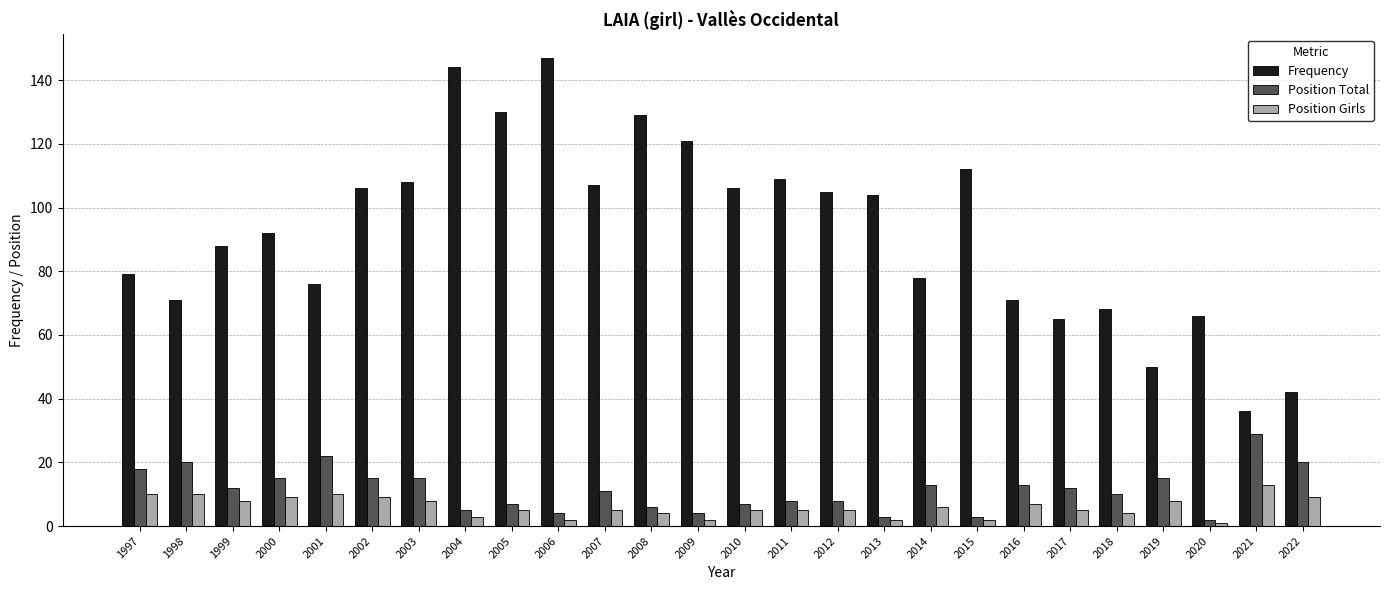

Reading right to left, transcribe all the data shown in this chart.

Frequency: 2022=42	2021=36	2020=66	2019=50	2018=68	2017=65	2016=71	2015=112	2014=78	2013=104	2012=105	2011=109	2010=106	2009=121	2008=129	2007=107	2006=147	2005=130	2004=144	2003=108	2002=106	2001=76	2000=92	1999=88	1998=71	1997=79
Position Total: 2022=20	2021=29	2020=2	2019=15	2018=10	2017=12	2016=13	2015=3	2014=13	2013=3	2012=8	2011=8	2010=7	2009=4	2008=6	2007=11	2006=4	2005=7	2004=5	2003=15	2002=15	2001=22	2000=15	1999=12	1998=20	1997=18
Position Girls: 2022=9	2021=13	2020=1	2019=8	2018=4	2017=5	2016=7	2015=2	2014=6	2013=2	2012=5	2011=5	2010=5	2009=2	2008=4	2007=5	2006=2	2005=5	2004=3	2003=8	2002=9	2001=10	2000=9	1999=8	1998=10	1997=10